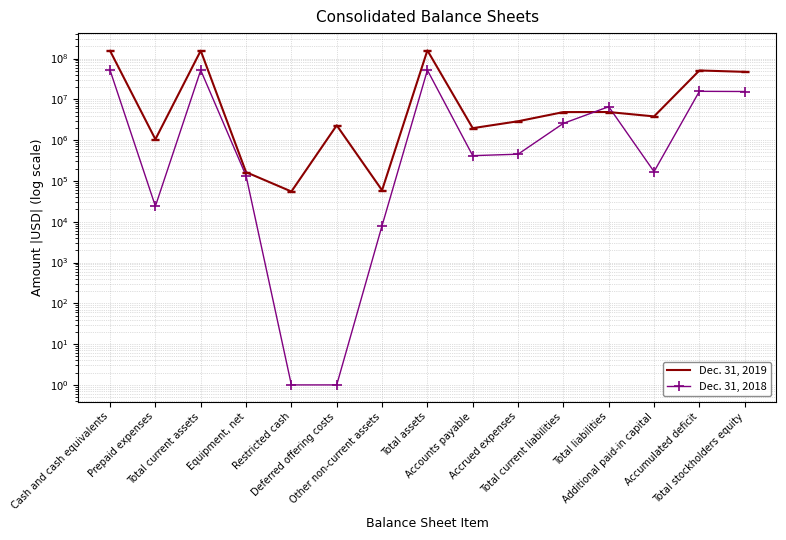

True or false: Dec. 31, 2019 and Dec. 31, 2018 cross at least once.

True